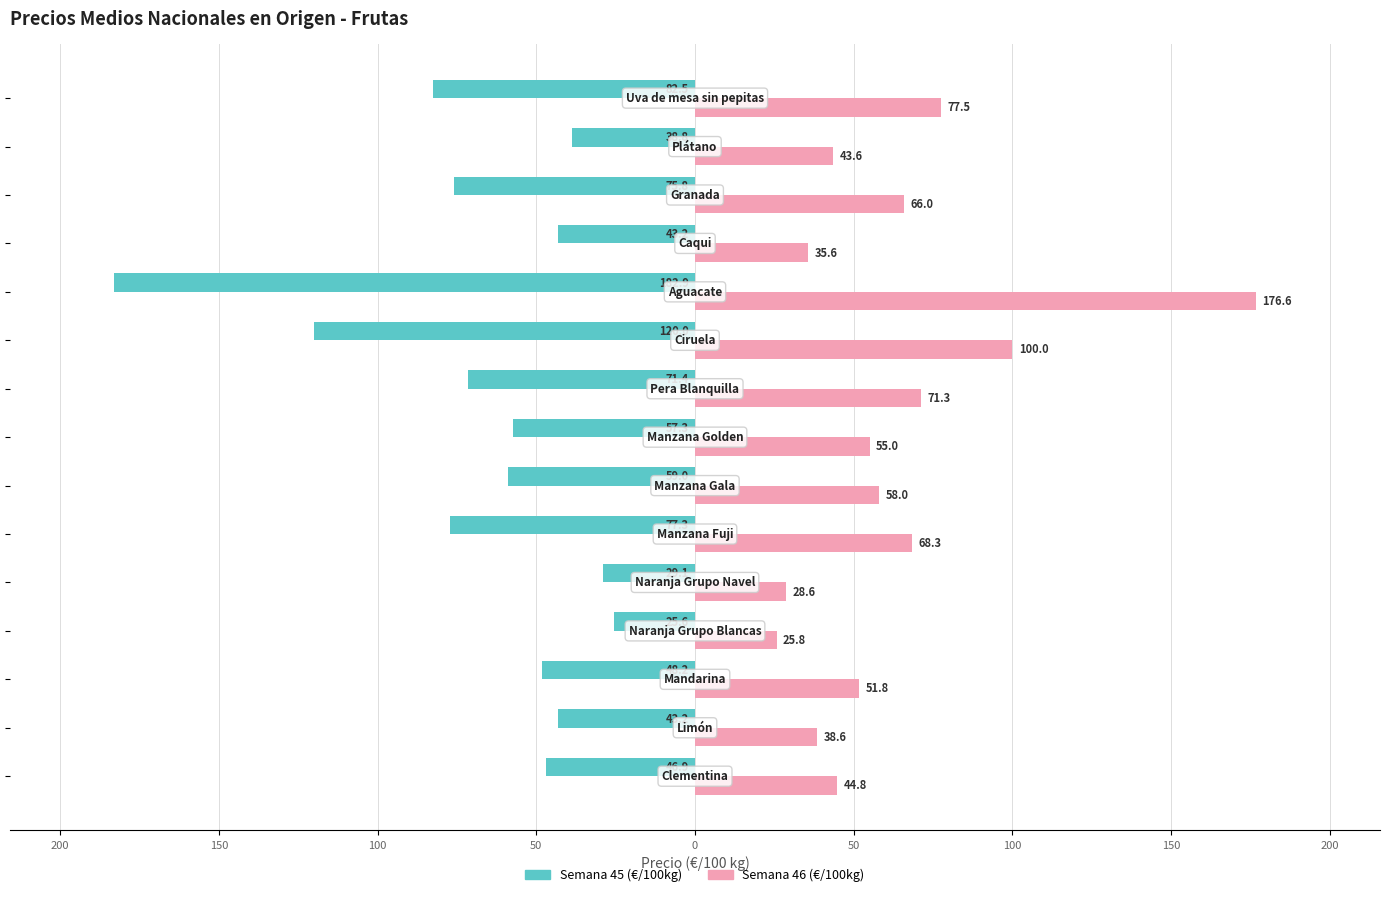

What are all the series names shown in the legend?

Semana 45 (€/100kg), Semana 46 (€/100kg)